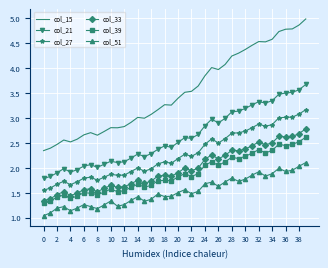

Which series has the largest total across all categories?

col_15